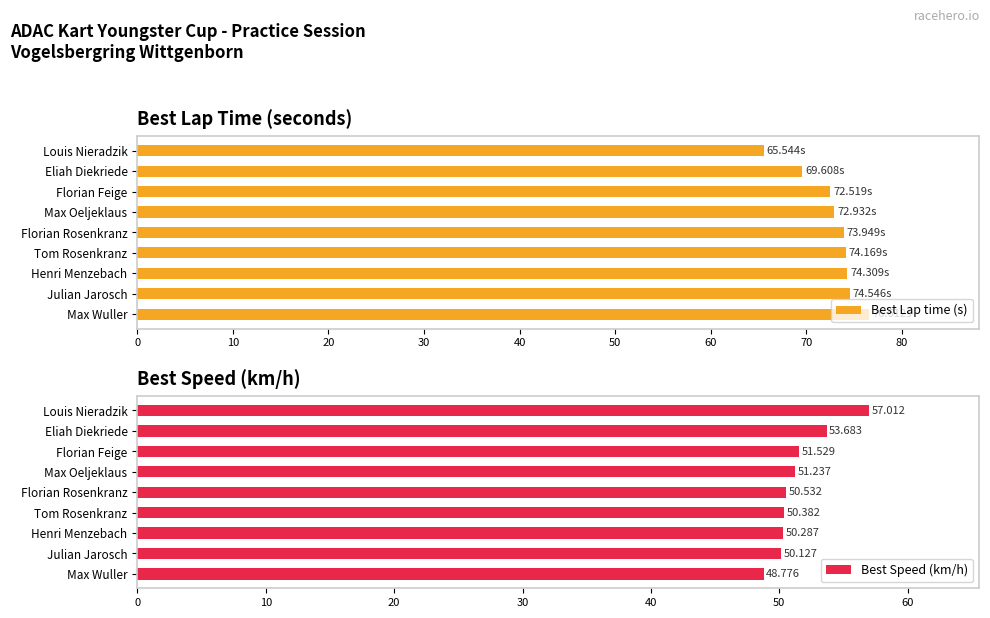

Rank the categories by Best Speed (km/h) value from lowest to highest.

Max Wuller, Julian Jarosch, Henri Menzebach, Tom Rosenkranz, Florian Rosenkranz, Max Oeljeklaus, Florian Feige, Eliah Diekriede, Louis Nieradzik